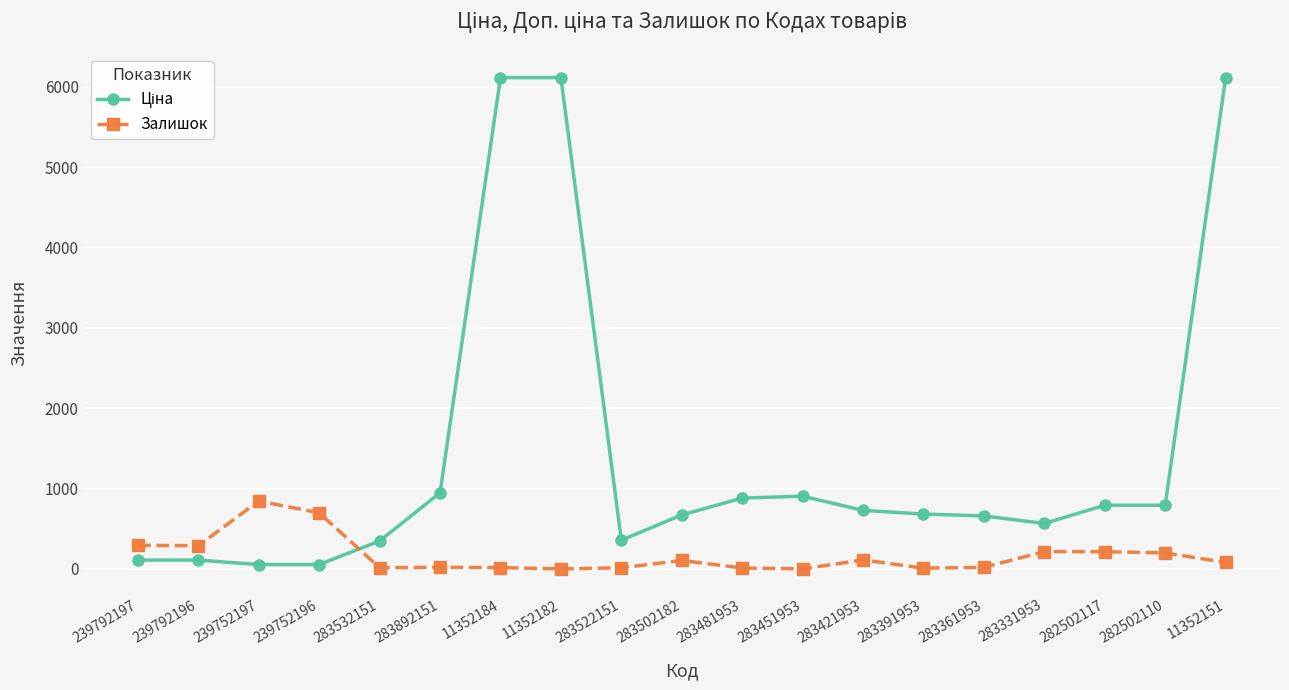

What is the total value across all series at 282502117?

1008.0